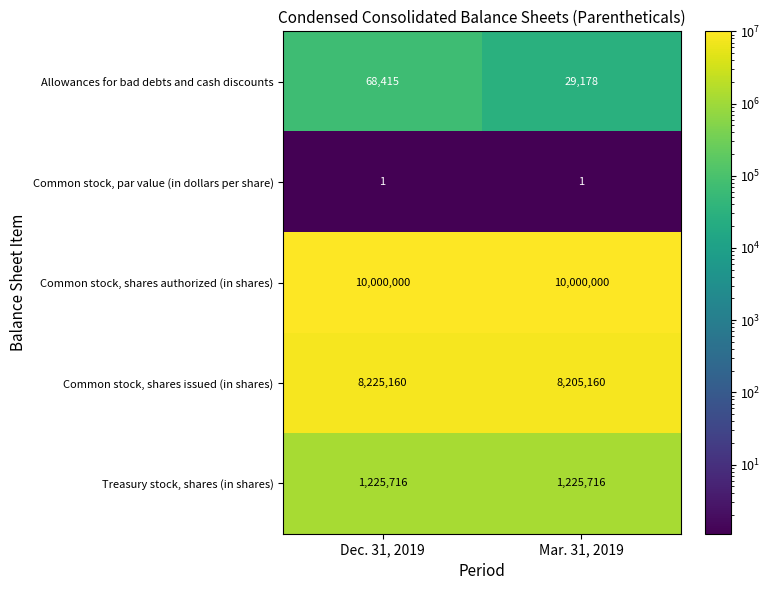

What is the minimum value for Allowances for bad debts and cash discounts?

29178